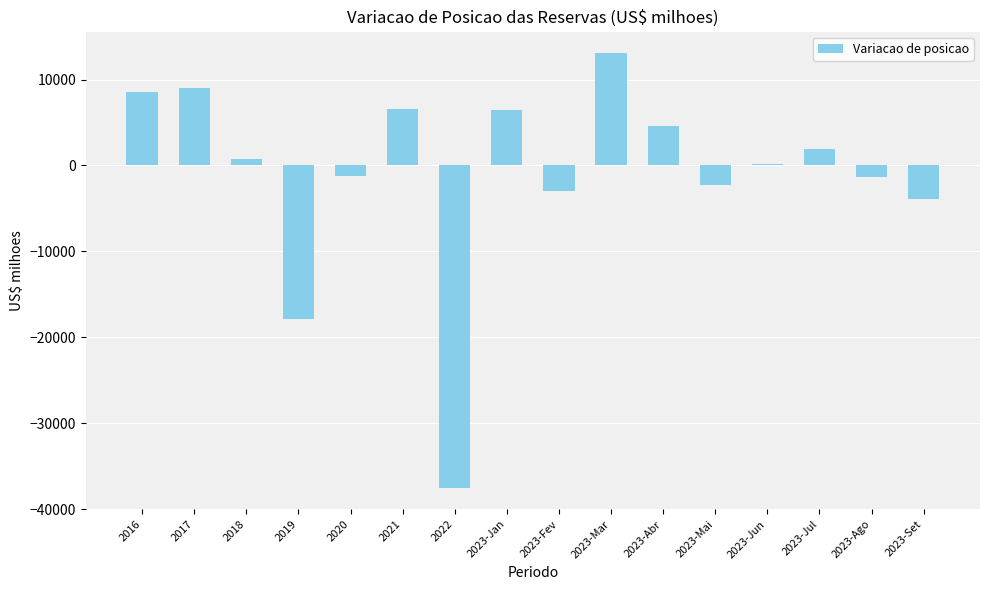

True or false: the data shows -1264.2 at 2020.

True